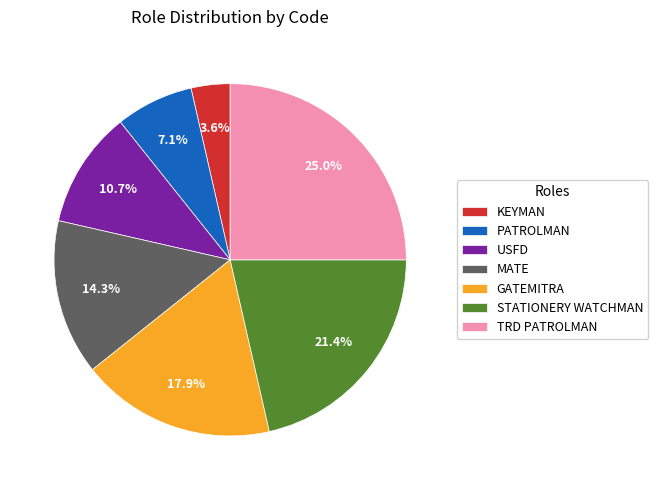

Which category has the smallest portion of the pie?

KEYMAN